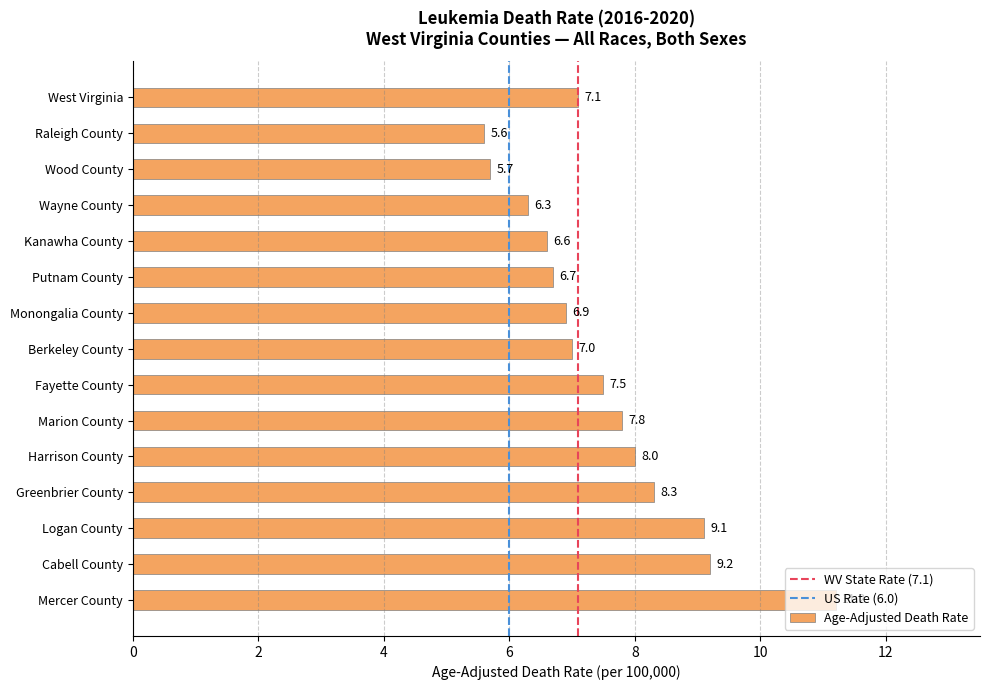

What is the maximum value shown in the chart?

11.2